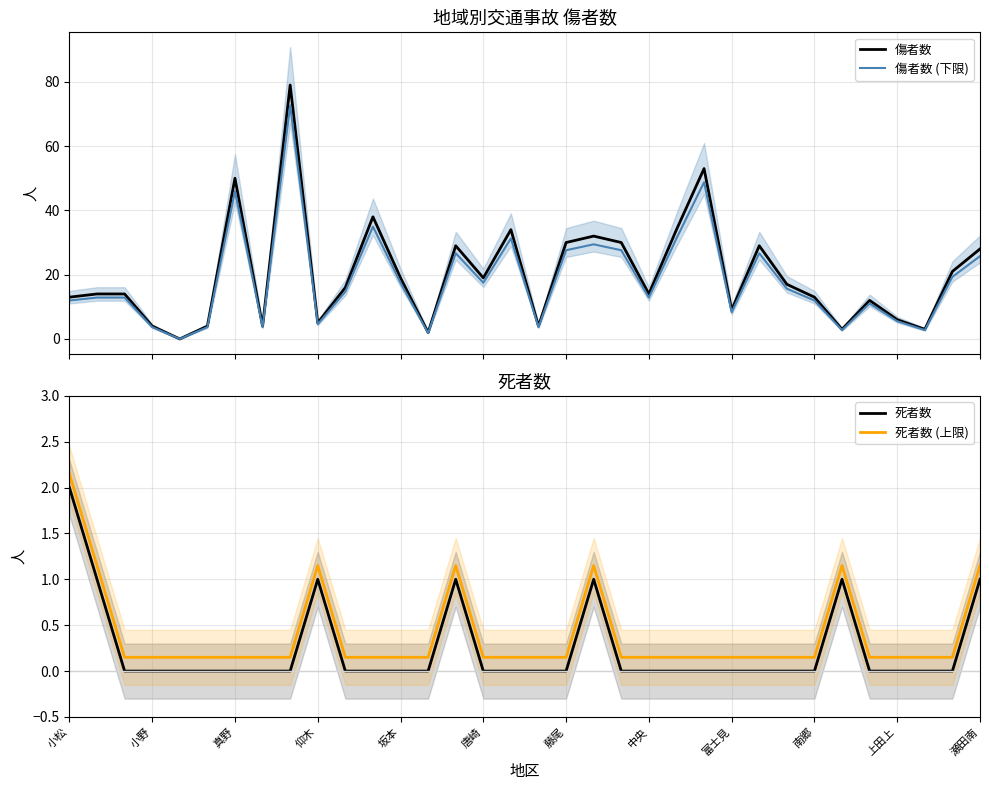

Reading right to left, list all the values displayed in this chart.

傷者数: 28.0	21.0	3.0	6.0	12.0	3.0	13.0	17.0	29.0	9.0	53.0	34.0	14.0	30.0	32.0	30.0	4.0	34.0	19.0	29.0	2.0	19.0	38.0	16.0	5.0	79.0	4.0	50.0	4.0	0.0	4.0	14.0	14.0	13.0
傷者数 (下限): 25.8	19.3	2.8	5.5	11.0	2.8	12.0	15.6	26.7	8.3	48.8	31.3	12.9	27.6	29.4	27.6	3.7	31.3	17.5	26.7	1.8	17.5	35.0	14.7	4.6	72.7	3.7	46.0	3.7	0.0	3.7	12.9	12.9	12.0
死者数: 1.0	0.0	0.0	0.0	0.0	1.0	0.0	0.0	0.0	0.0	0.0	0.0	0.0	0.0	1.0	0.0	0.0	0.0	0.0	1.0	0.0	0.0	0.0	0.0	1.0	0.0	0.0	0.0	0.0	0.0	0.0	0.0	1.0	2.0
死者数 (上限): 1.1	0.1	0.1	0.1	0.1	1.1	0.1	0.1	0.1	0.1	0.1	0.1	0.1	0.1	1.1	0.1	0.1	0.1	0.1	1.1	0.1	0.1	0.1	0.1	1.1	0.1	0.1	0.1	0.1	0.1	0.1	0.1	1.1	2.1